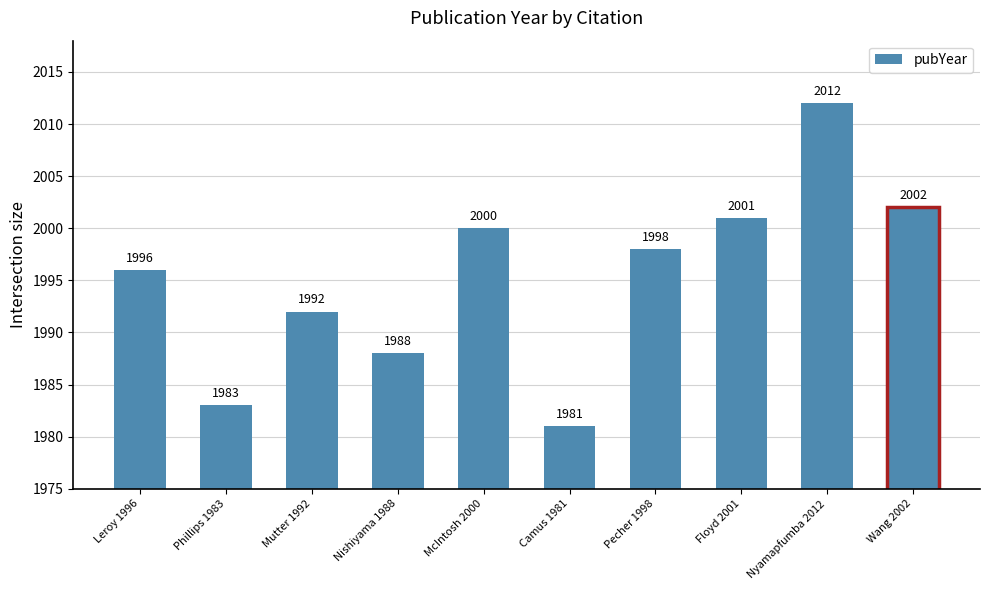

The value at McIntosh 2000 is 855. True or false?

False